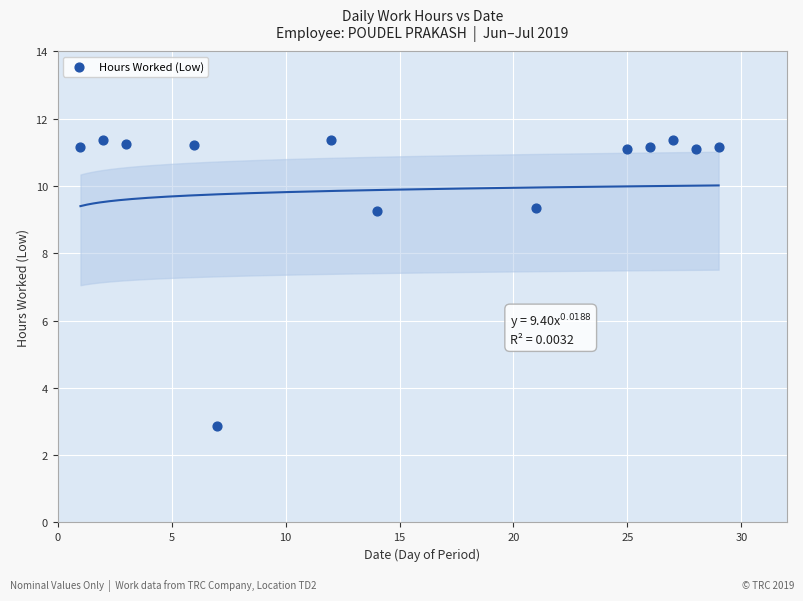

What is the range of X values (max minus min)?

28.0